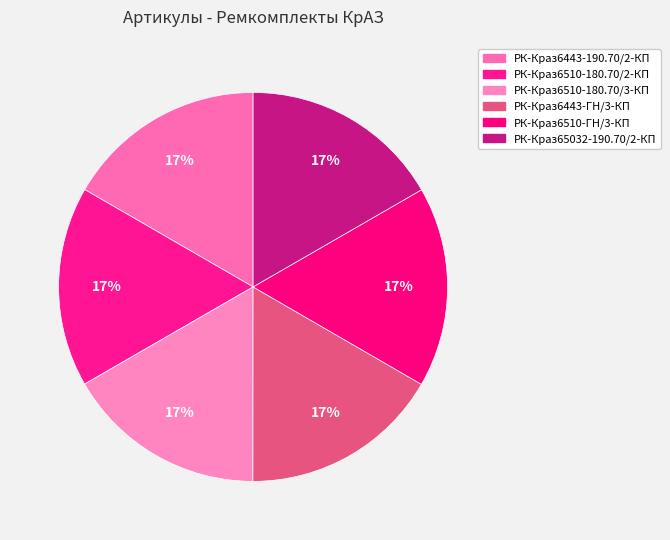

To the nearest percent, what is the combined percentage of РК-Краз65032-190.70/2-КП and РК-Краз6510-180.70/3-КП?

33%